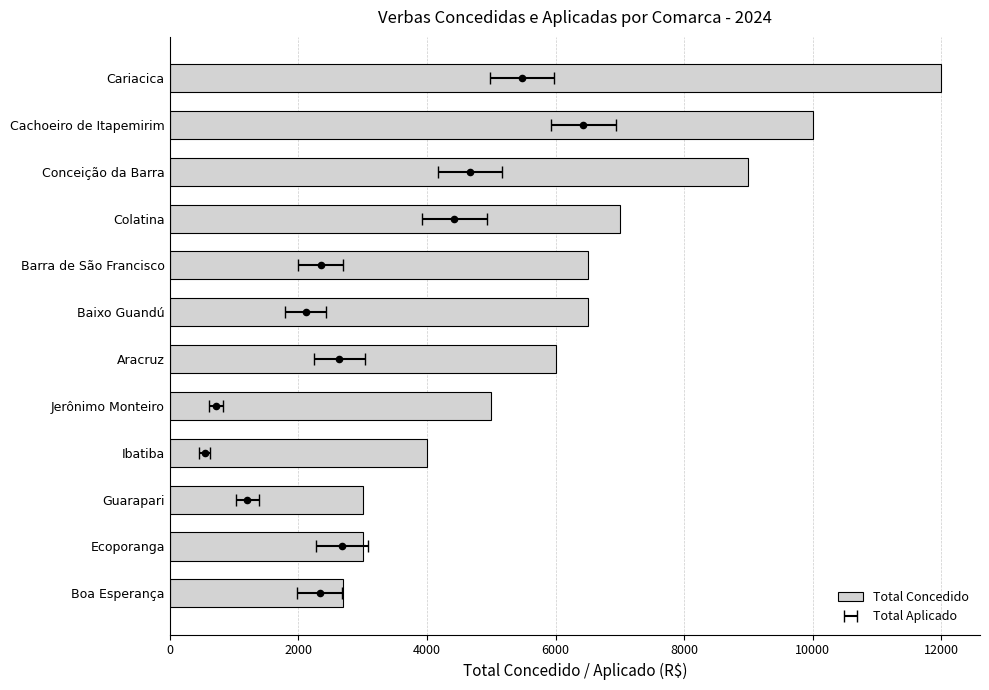

Between Ibatiba and Aracruz, which is larger?

Aracruz